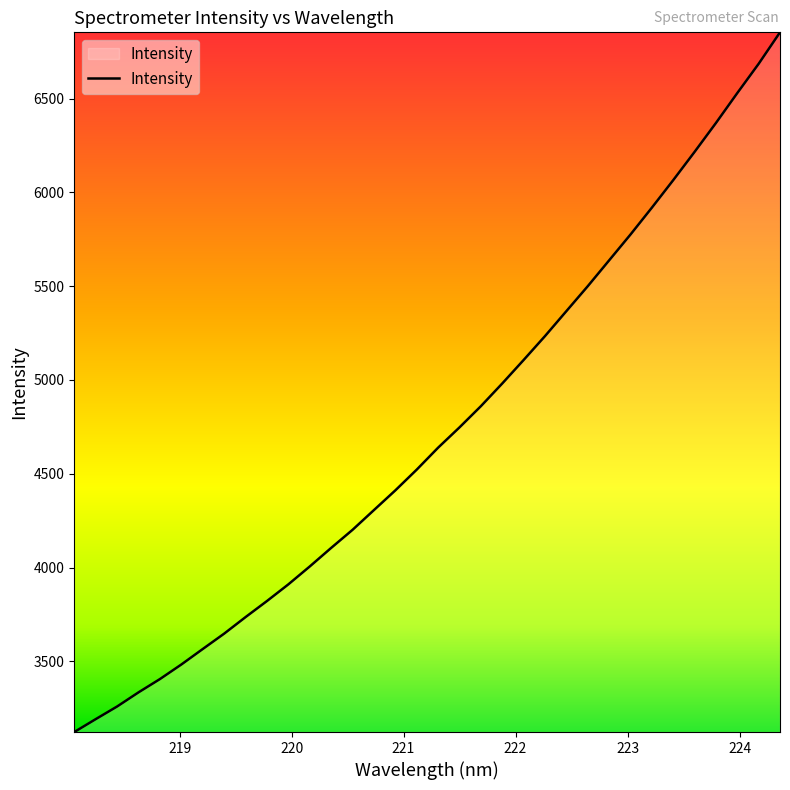

What is the smallest value displayed?

3123.2